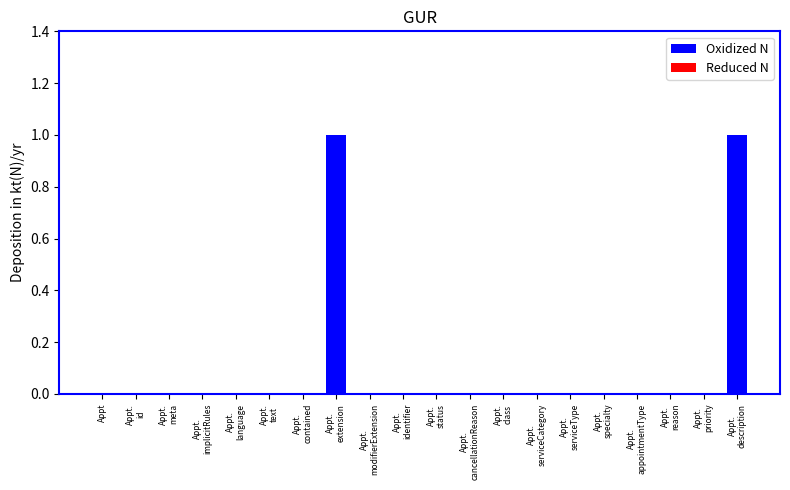

The value at Appt is 0. True or false?

True